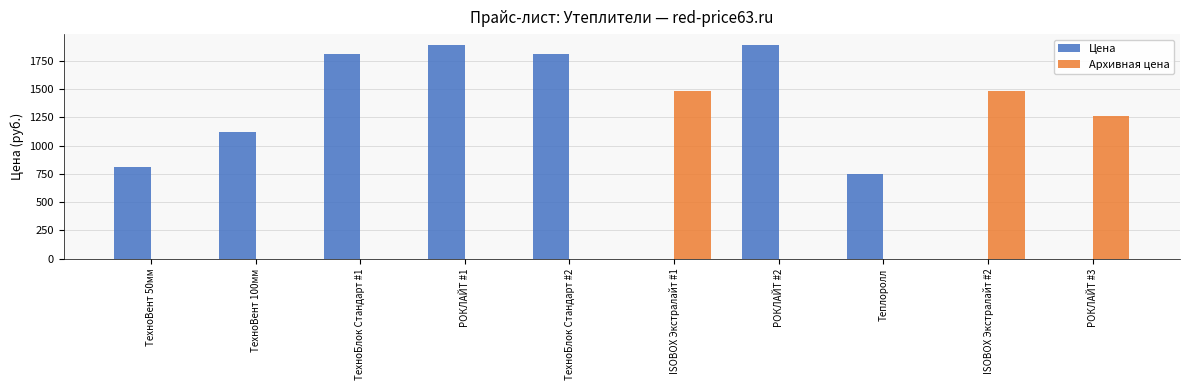

How many groups of bars are there?

10